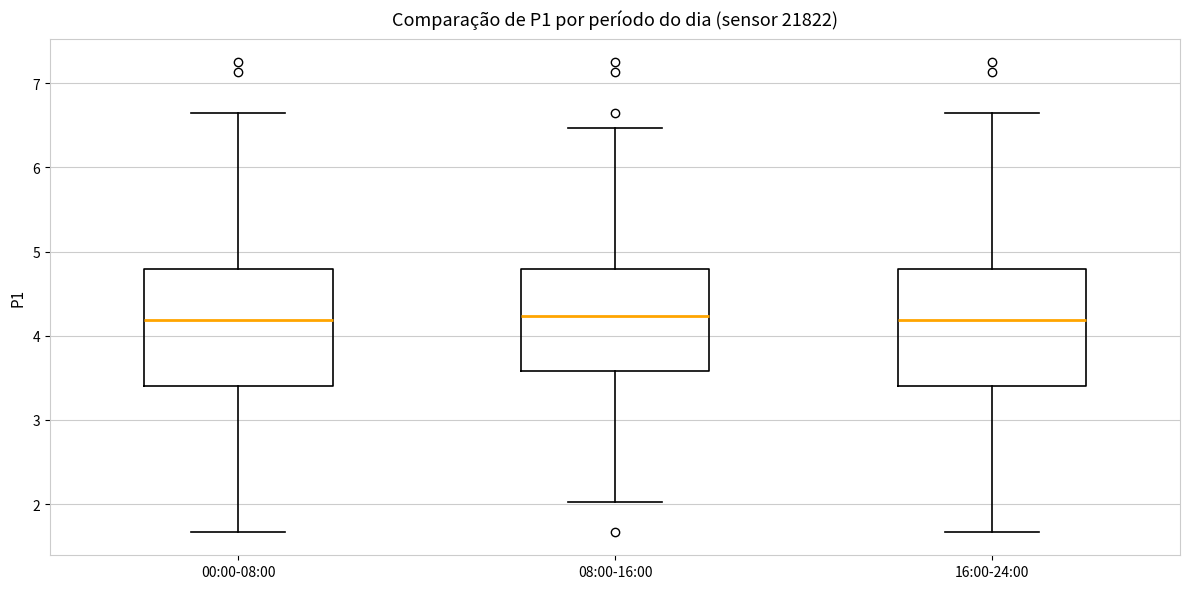

Where does the median line of the box for 08:00-16:00 sit on the y-axis? The values are not printed on the chart, so give them approximately, as read against the axis.

4.2